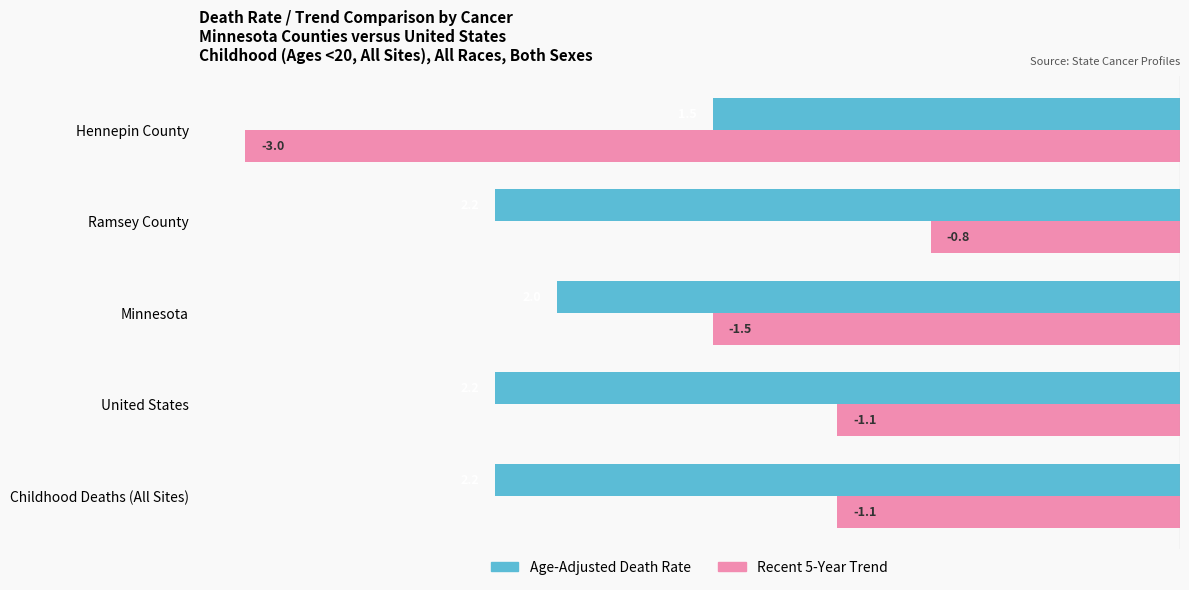

What is the difference between the maximum and second lowest values in the Recent 5-Year Trend series?

0.7